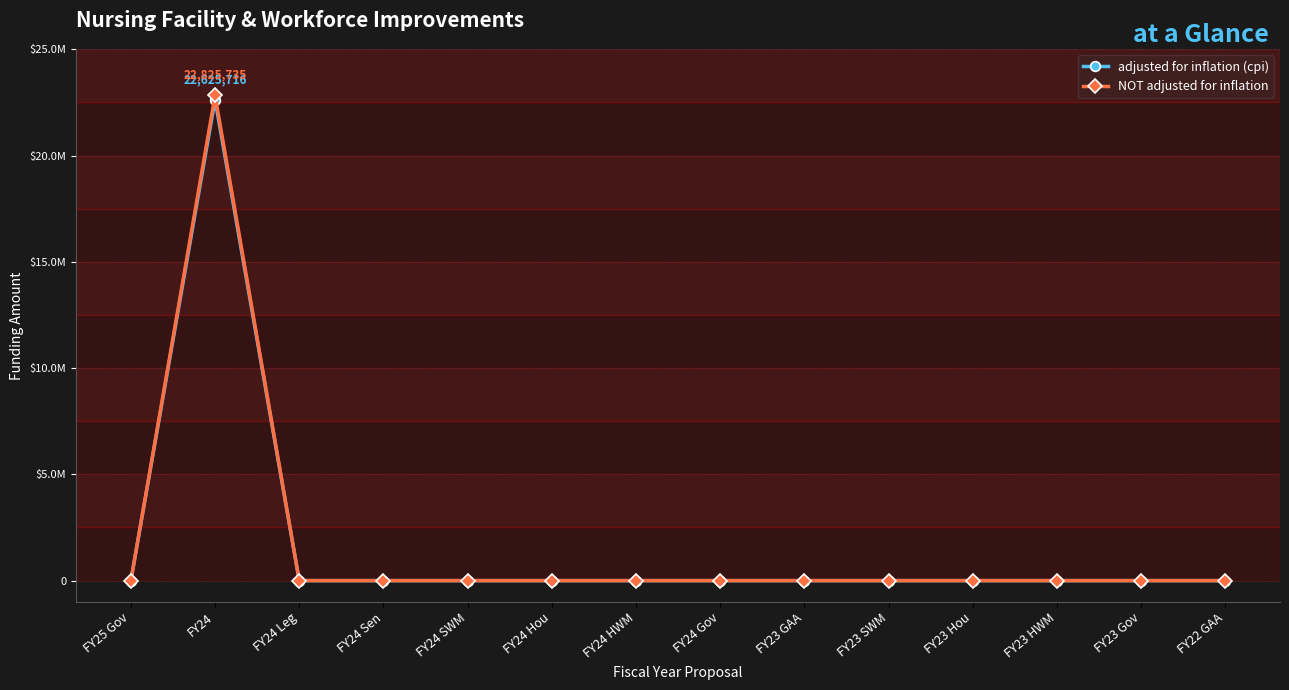

What is the average value of the adjusted for inflation (cpi) series?

1616123